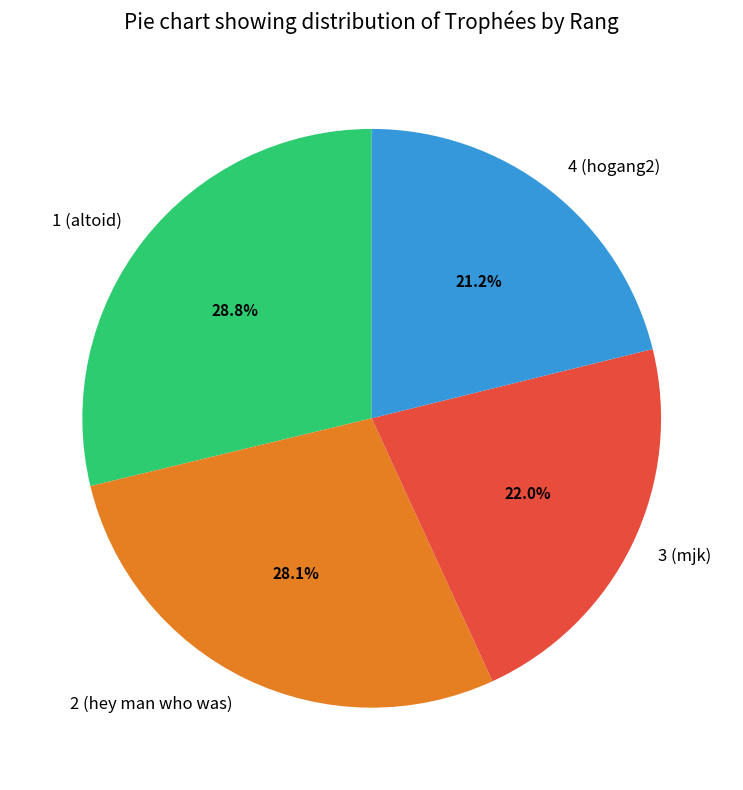

What is the ratio of the value at 2 (hey man who was) to the value at 1 (altoid)?

1.0